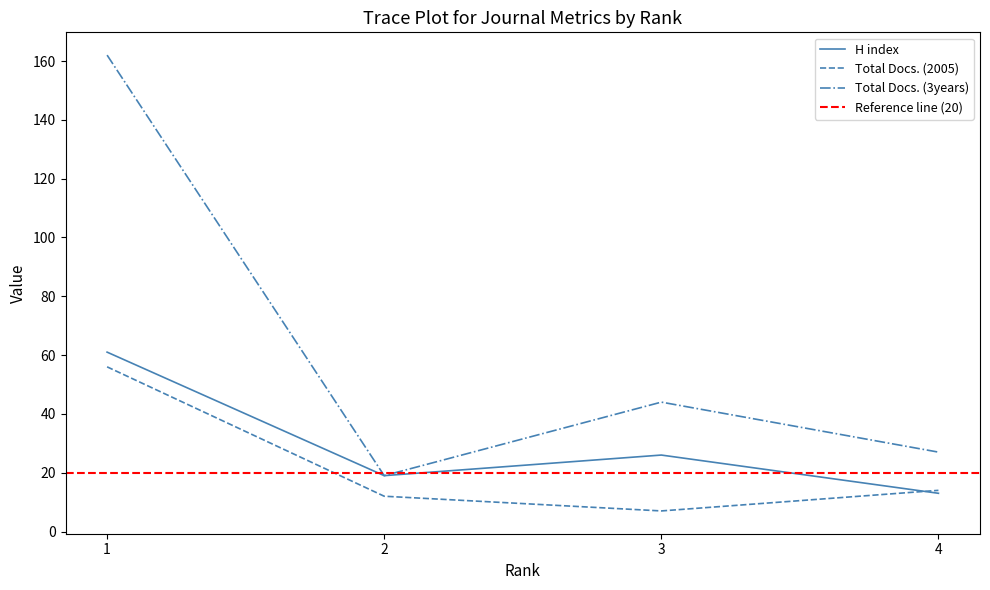

True or false: Total Docs. (3years) has more than 1 interior local peaks.

False